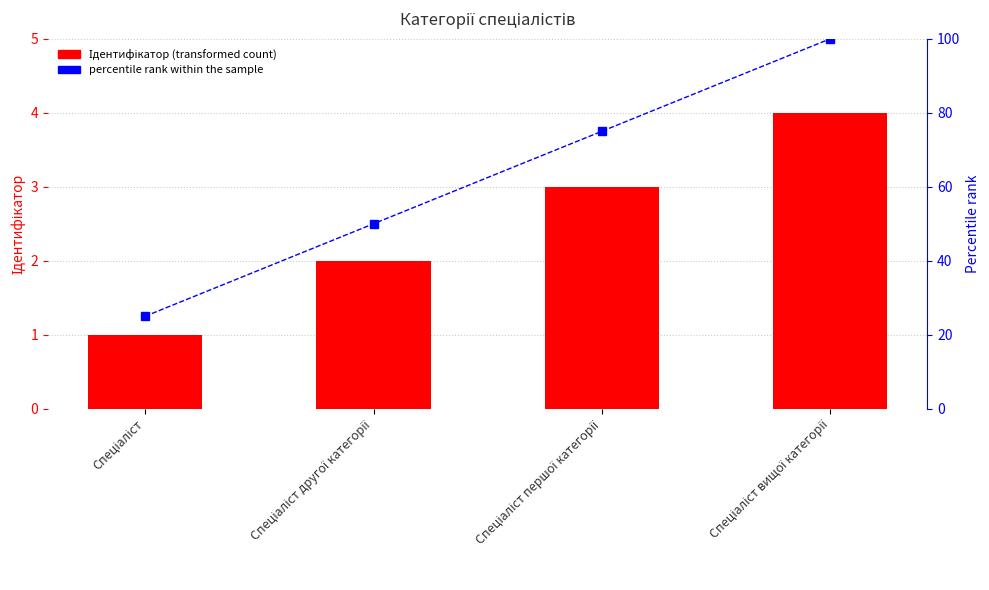

Which series has the largest total across all categories?

percentile rank within the sample